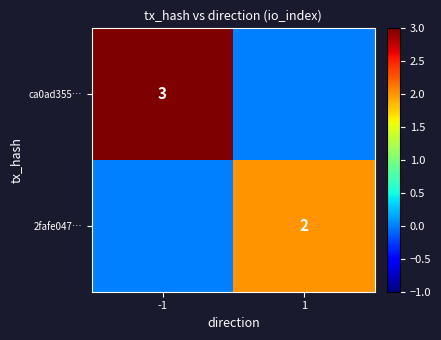

Is it true that ca0ad355… equals 1 at -1?

False